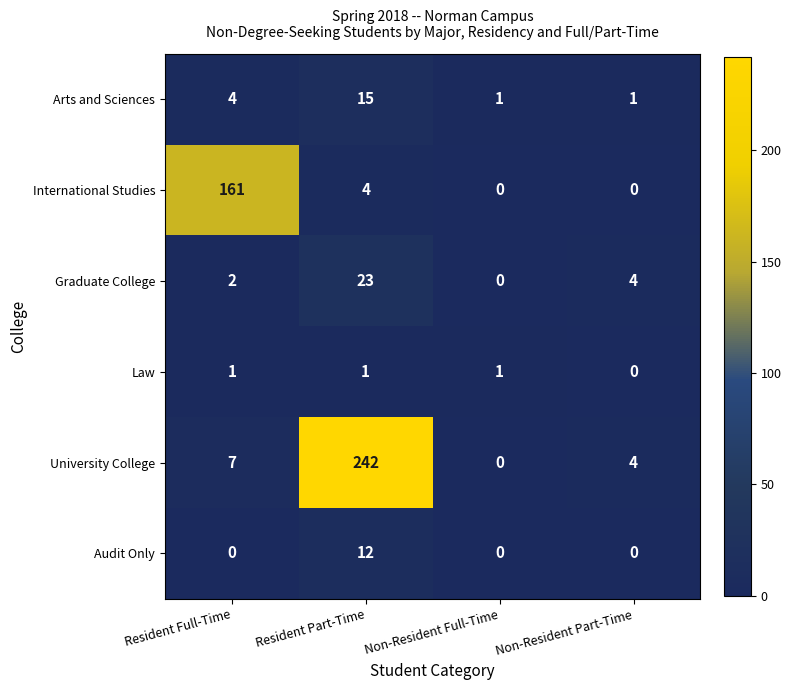

What is the sum of the Graduate College values at Non-Resident Full-Time and Resident Part-Time?

23